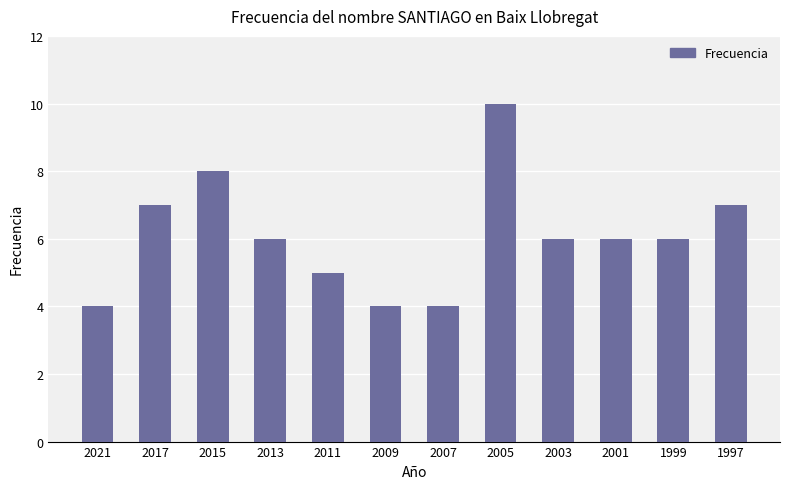

Read the value at 2007.

4